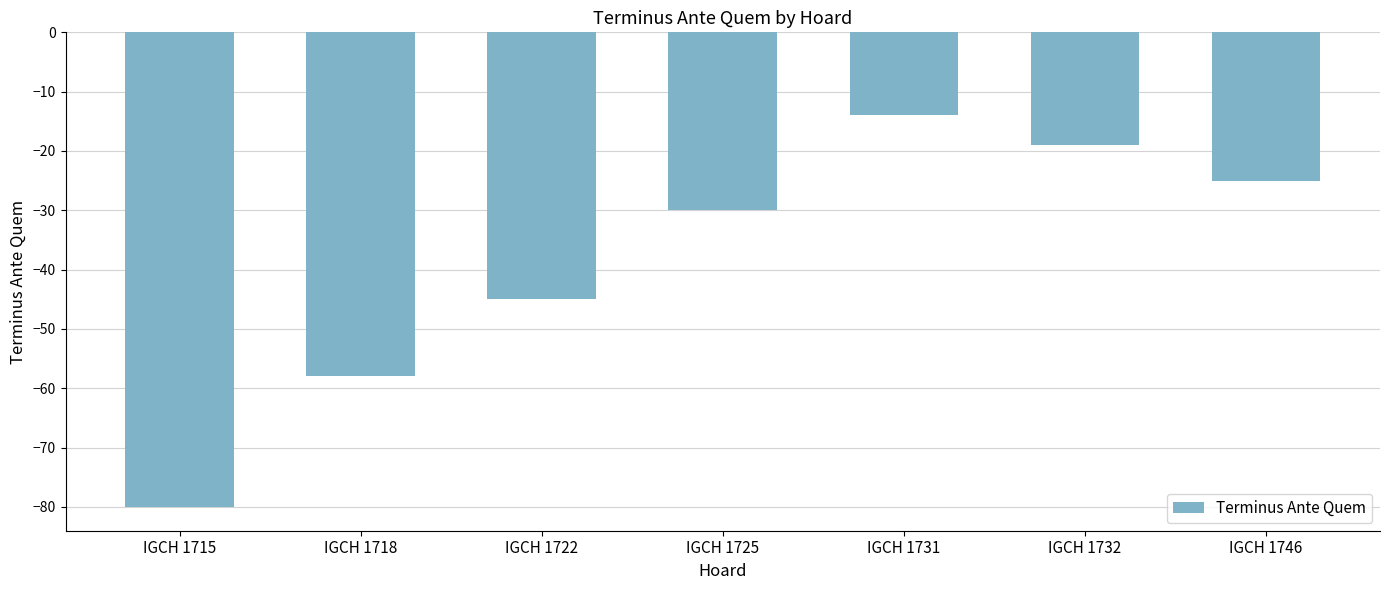

Count the number of data series in this chart.

1